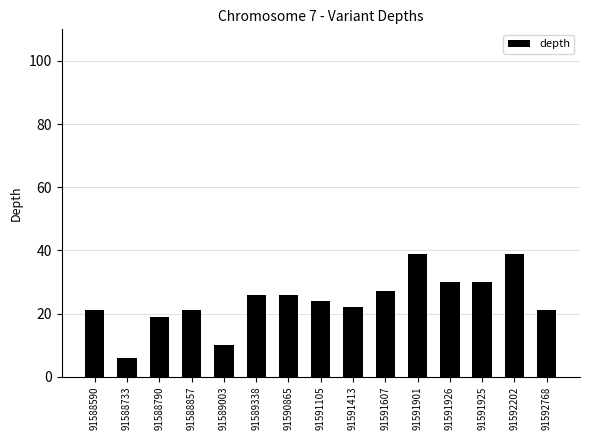

What is the minimum value shown in the chart?

6